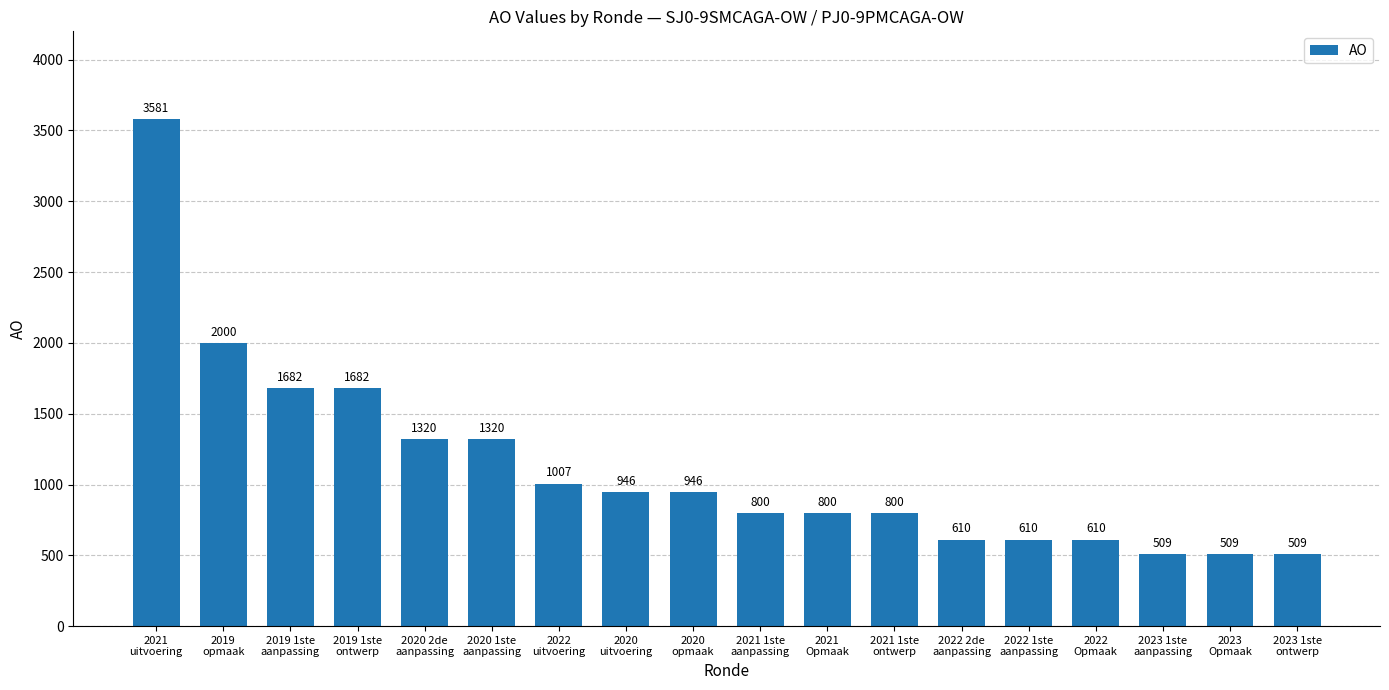

What is the value of the 10th bar from the left?

800